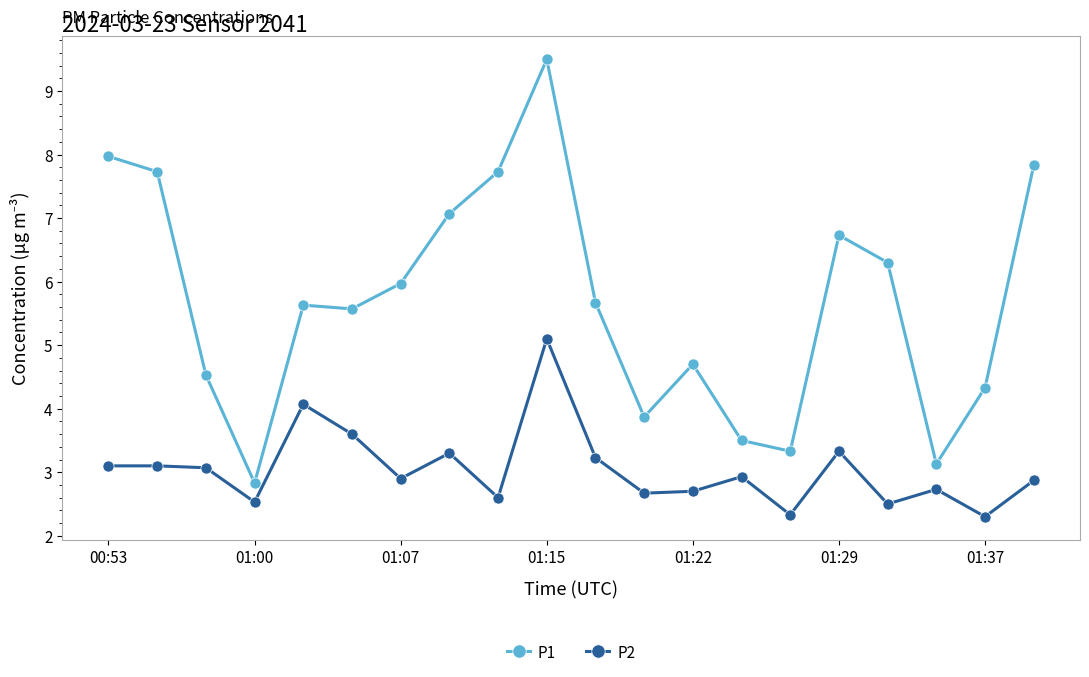

True or false: P2 and P1 cross at least once.

False